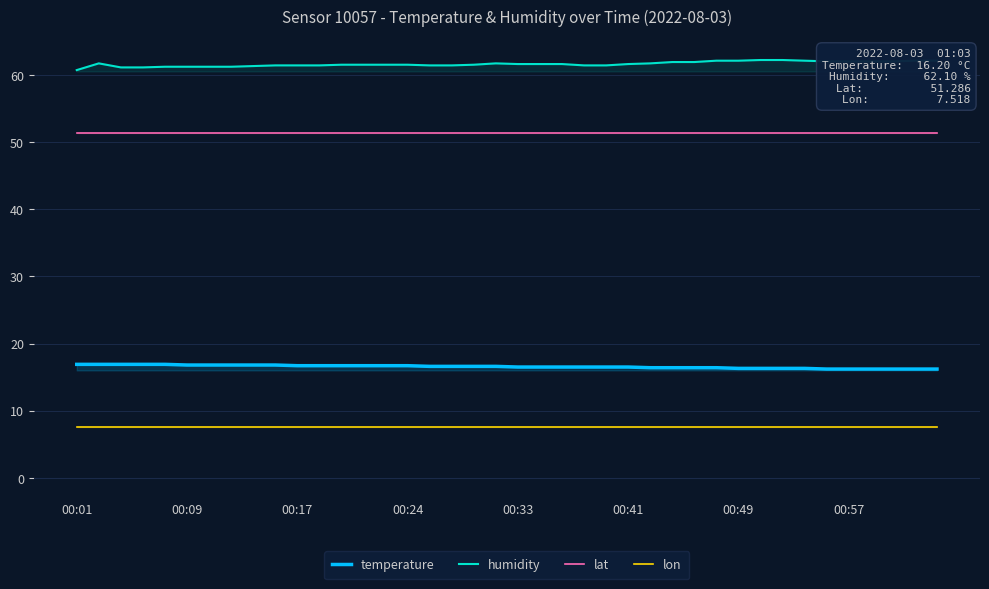

True or false: lat and temperature cross at least once.

False